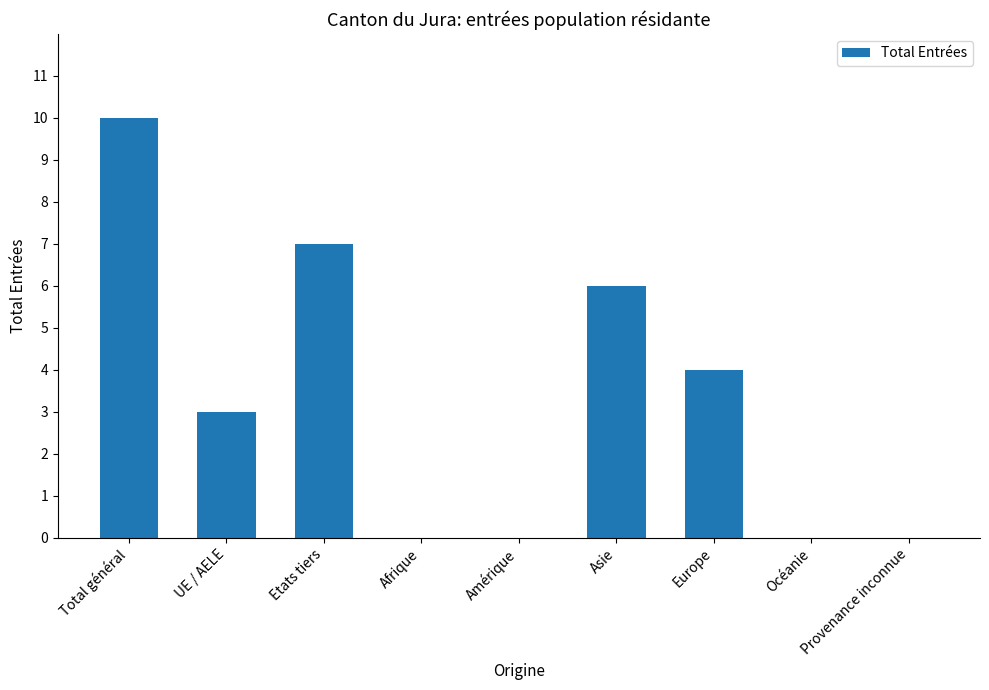

Count the number of data series in this chart.

1